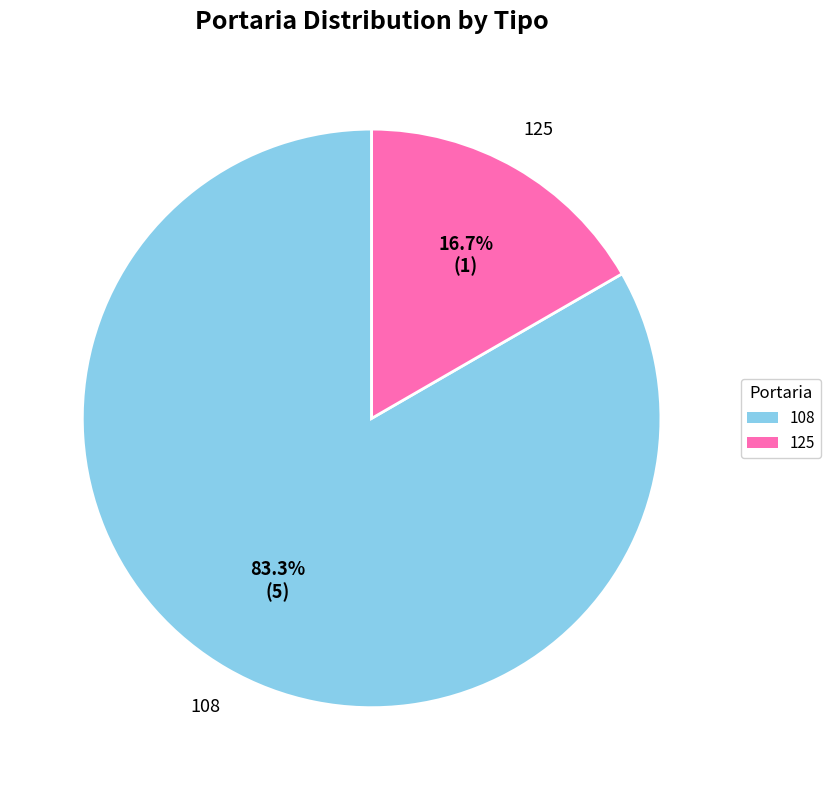

Is it true that 125 is 17% of the pie?

True